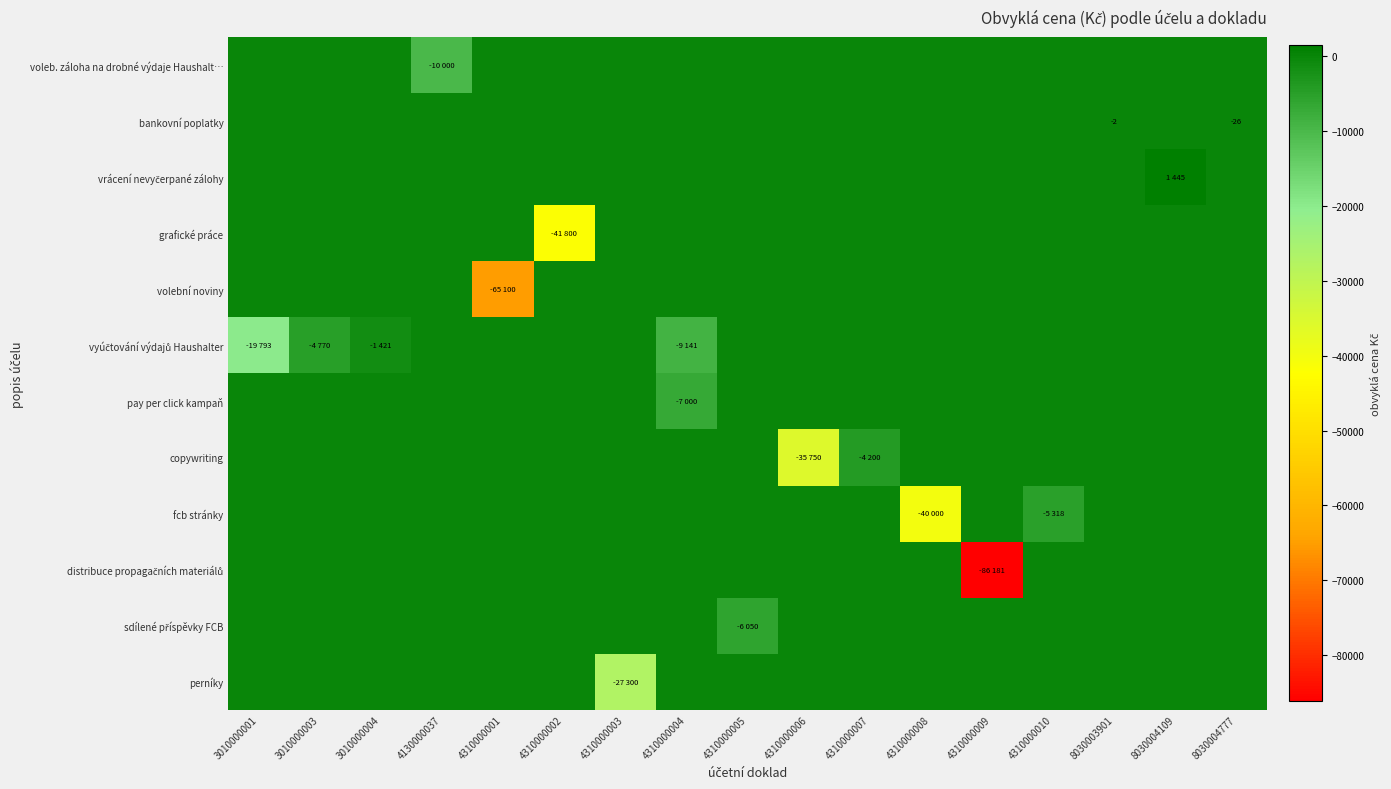

What is the difference between the highest and lowest values at 3010000004?

1421.2